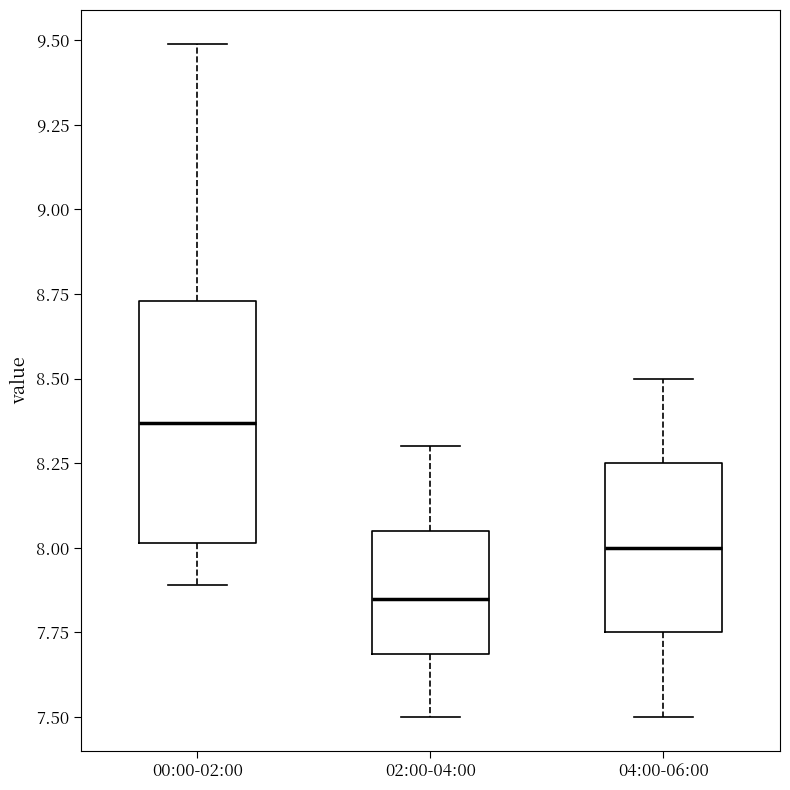

Reading left to right, transcribe this box plot: for each box, give where its median line is, the range the box spans, and where its two whiskers end, as read against the y-axis. The values are not printed on the chart, so give them approximately, as read against the axis.

00:00-02:00: median 8.35, box 8.00 to 8.75, whiskers 7.90 to 9.50
02:00-04:00: median 7.85, box 7.70 to 8.05, whiskers 7.50 to 8.30
04:00-06:00: median 8.00, box 7.75 to 8.25, whiskers 7.50 to 8.50